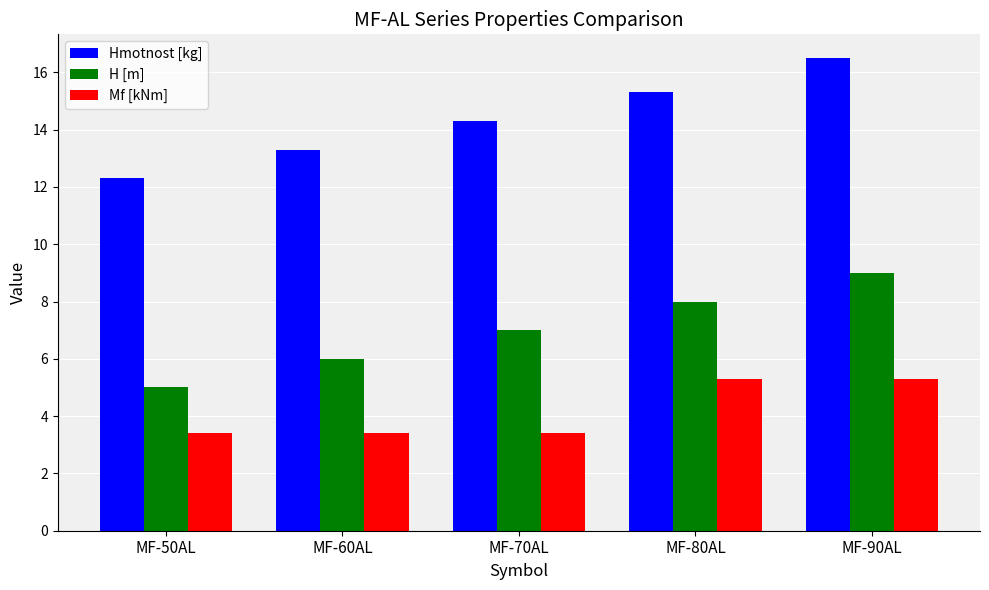

What is the difference between the maximum and minimum values in the Mf [kNm] series?

1.9